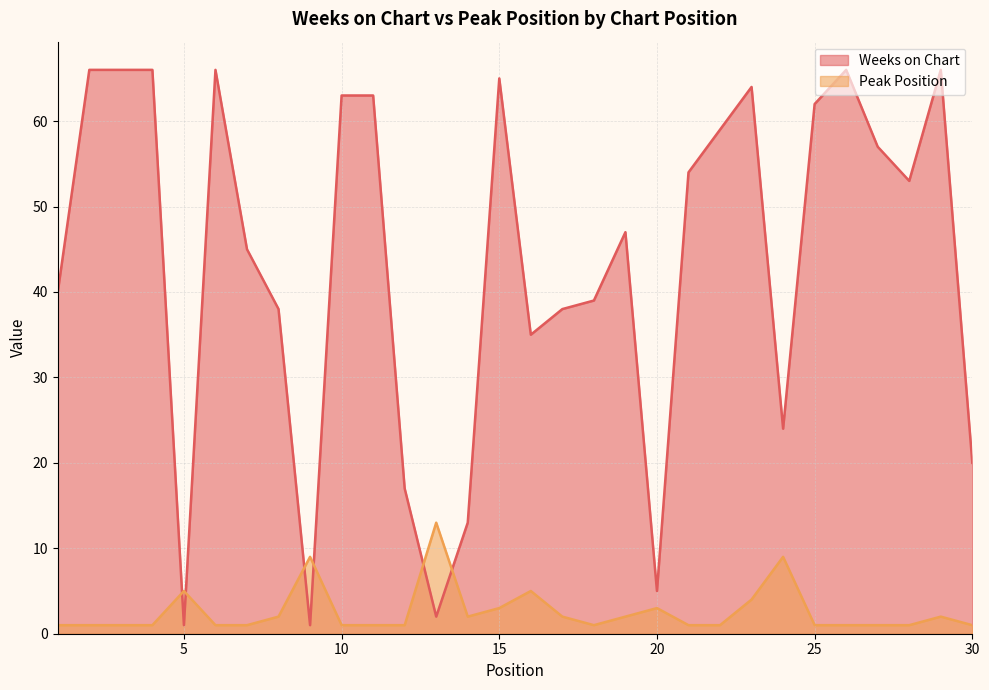

Which series ends up on top after the final intersection of Weeks on Chart and Peak Position?

Weeks on Chart